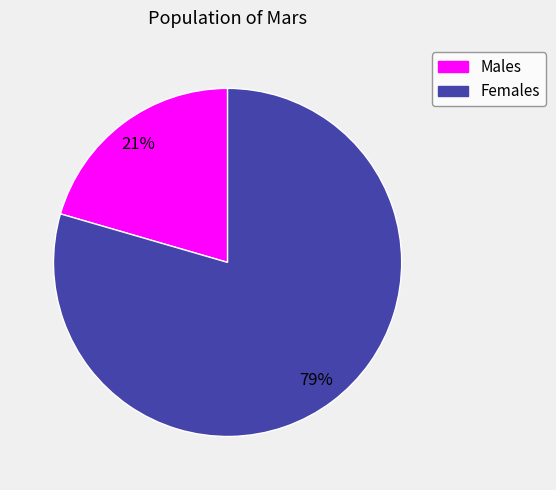

Is there a majority slice in this chart?

Yes